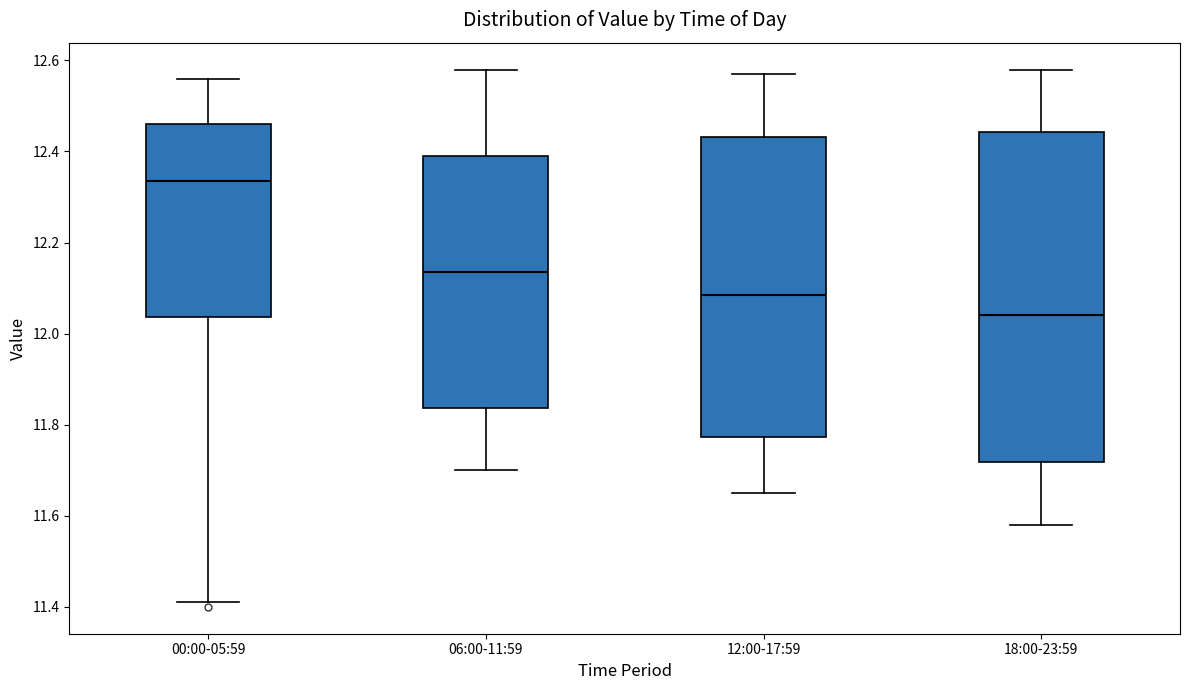

Reading left to right, transcribe this box plot: for each box, give where its median line is, the range the box spans, and where its two whiskers end, as read against the y-axis. The values are not printed on the chart, so give them approximately, as read against the axis.

00:00-05:59: median 12.34, box 12.04 to 12.46, whiskers 11.42 to 12.56
06:00-11:59: median 12.14, box 11.84 to 12.40, whiskers 11.70 to 12.58
12:00-17:59: median 12.08, box 11.78 to 12.44, whiskers 11.66 to 12.58
18:00-23:59: median 12.04, box 11.72 to 12.44, whiskers 11.58 to 12.58